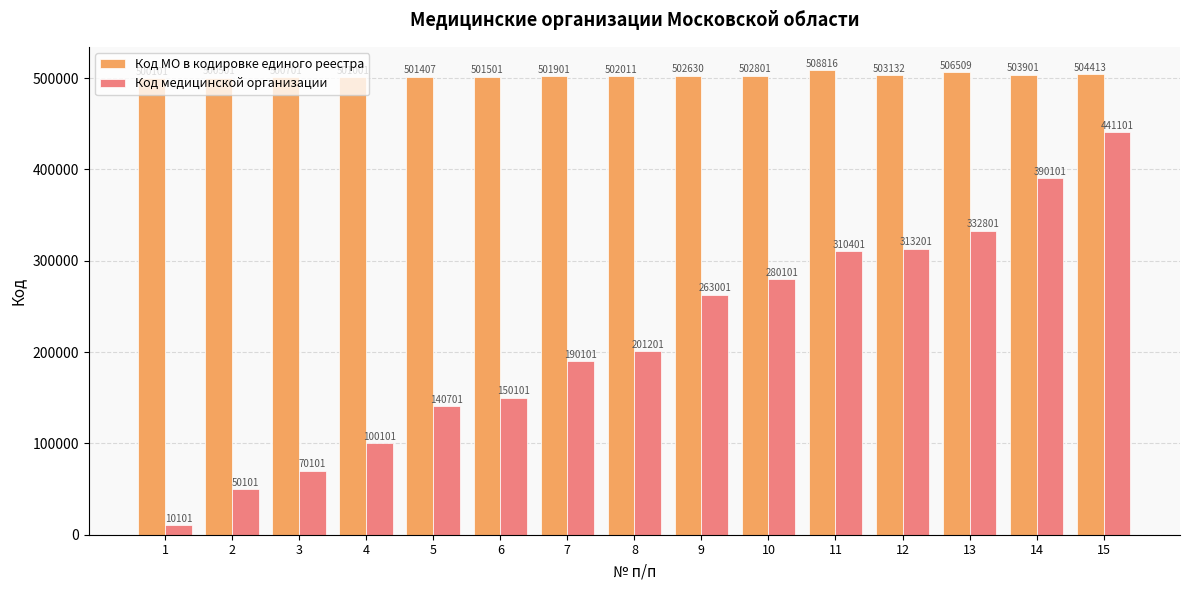

List the series in order of their peak value, highest first.

Код МО в кодировке единого реестра, Код медицинской организации